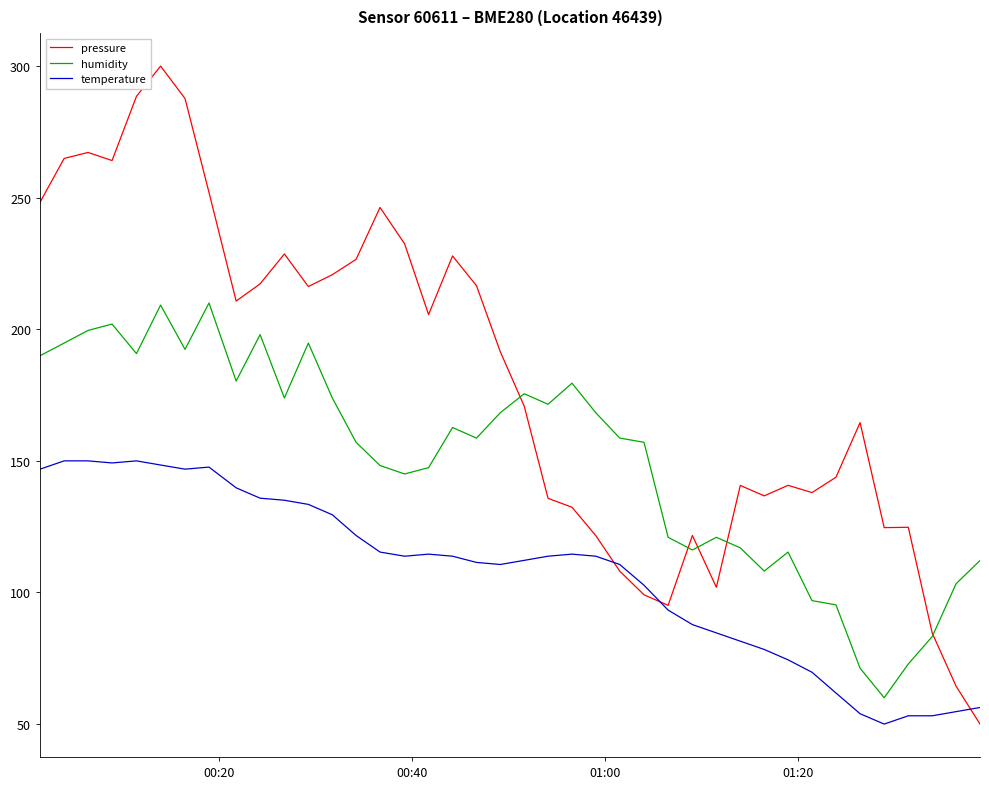

Which series has the largest range (max minus min)?

pressure